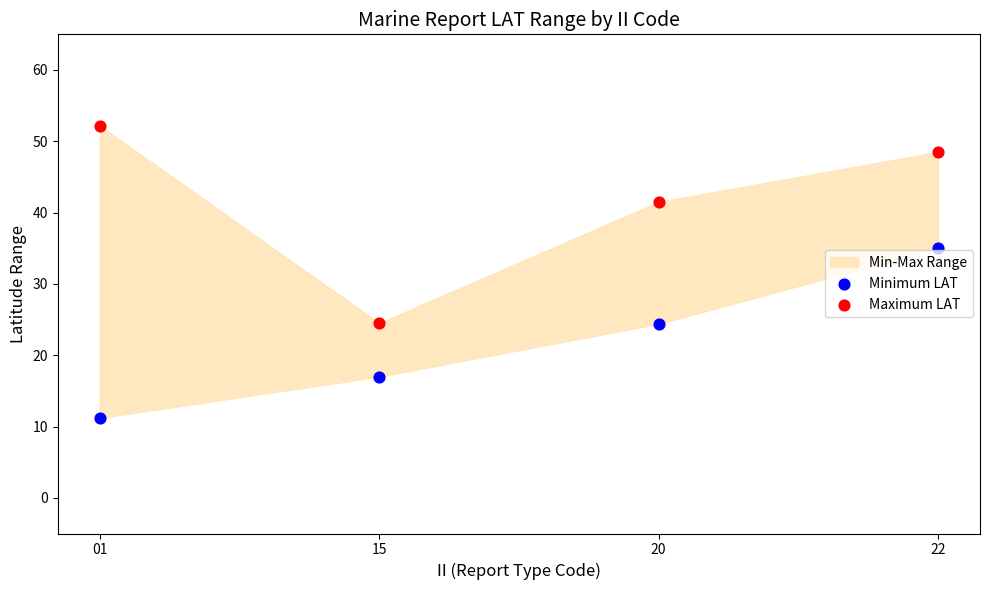

Across all series, what Y value is closest to 31?

35.0